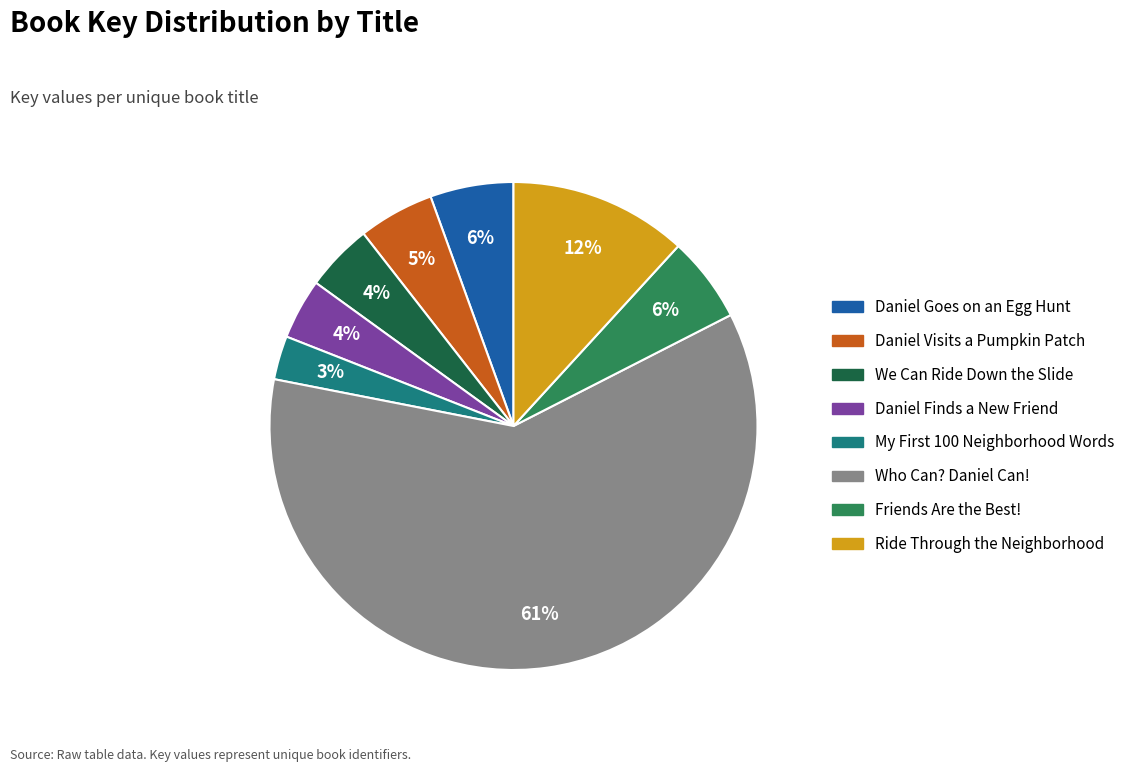

Does any single category account for the majority?

Yes